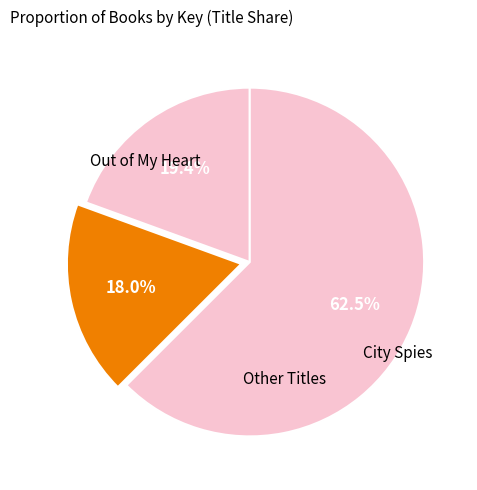

How many segments does this pie chart have?

3